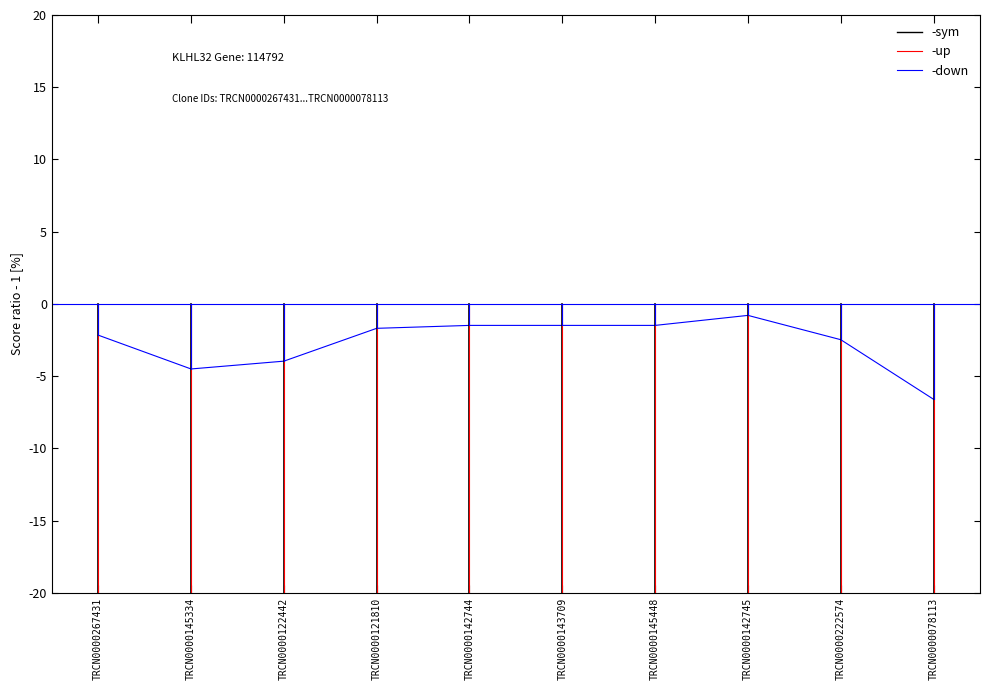

Reading left to right, transcribe all the data shown in this chart.

-sym: -89.2	-85.0	-86.8	-94.4	-95.0	-95.0	-95.0	-97.4	-95.0	-86.8
-up: -91.4	-89.5	-90.8	-96.1	-96.5	-96.5	-96.5	-98.2	-97.5	-93.4
-down: -2.2	-4.5	-4.0	-1.7	-1.5	-1.5	-1.5	-0.8	-2.5	-6.6